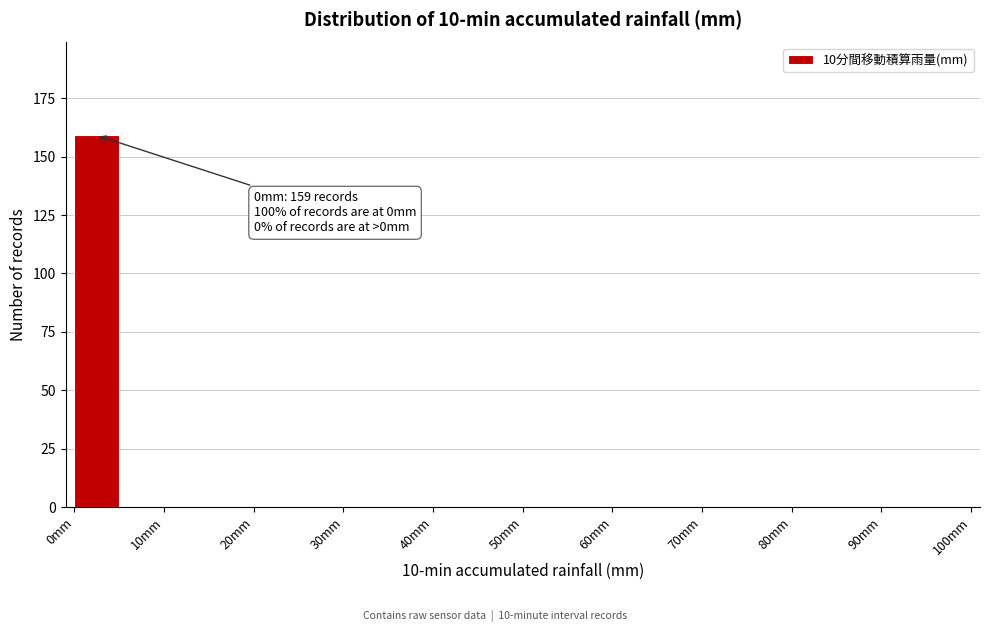

Over which range of the x-axis is the bar tallest?

0 to 5